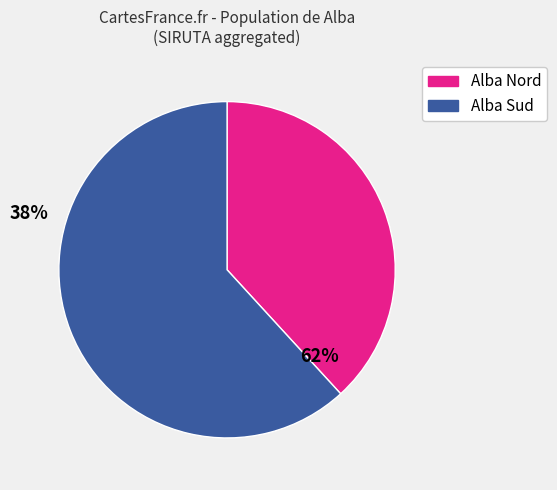

Does any single category account for the majority?

Yes